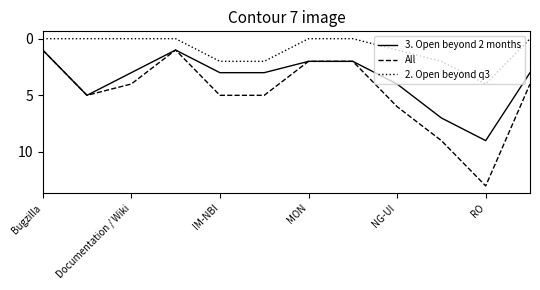

True or false: All and 2. Open beyond q3 cross at least once.

False